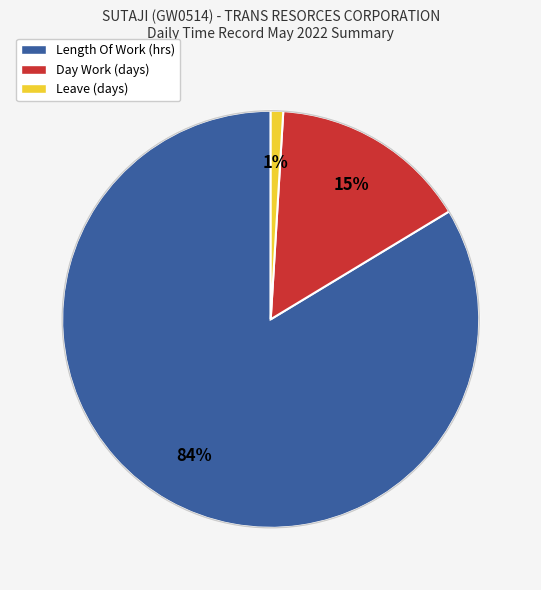

Does Leave account for over 50% of the chart?

No